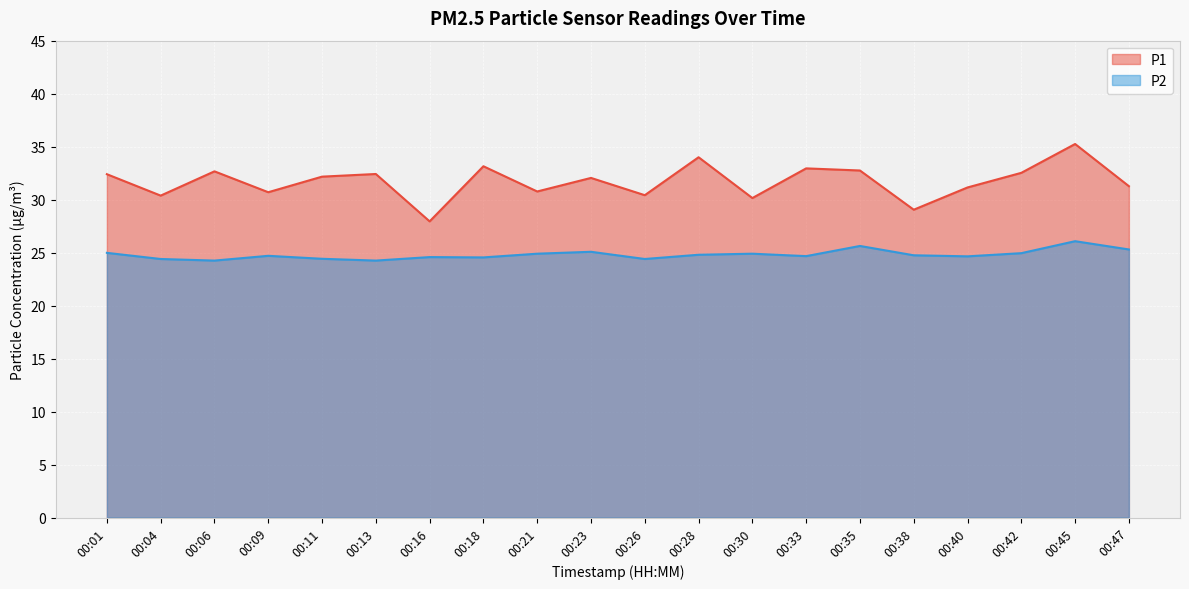

At how many categories does at least one series exceed 25?

20